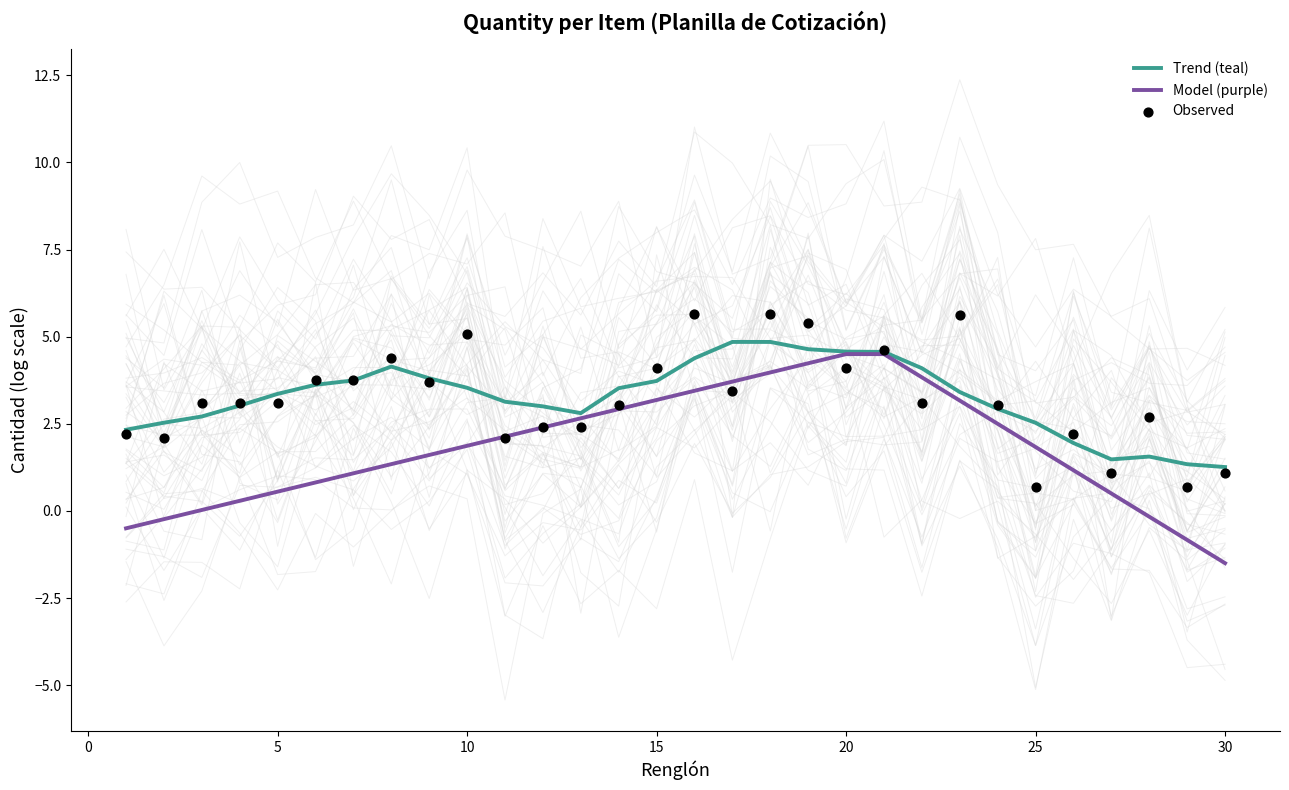

Which series has the largest total across all categories?

Observed